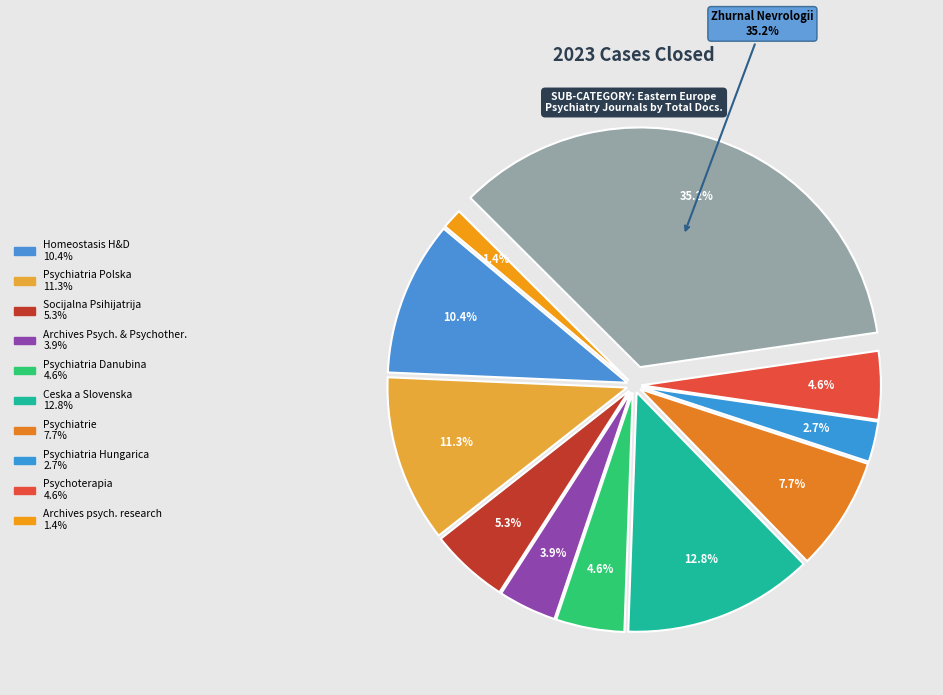

To the nearest percent, what is the difference between the Psychiatrie and Ceska a Slovenska Psychiatrie slice percentages?

5%